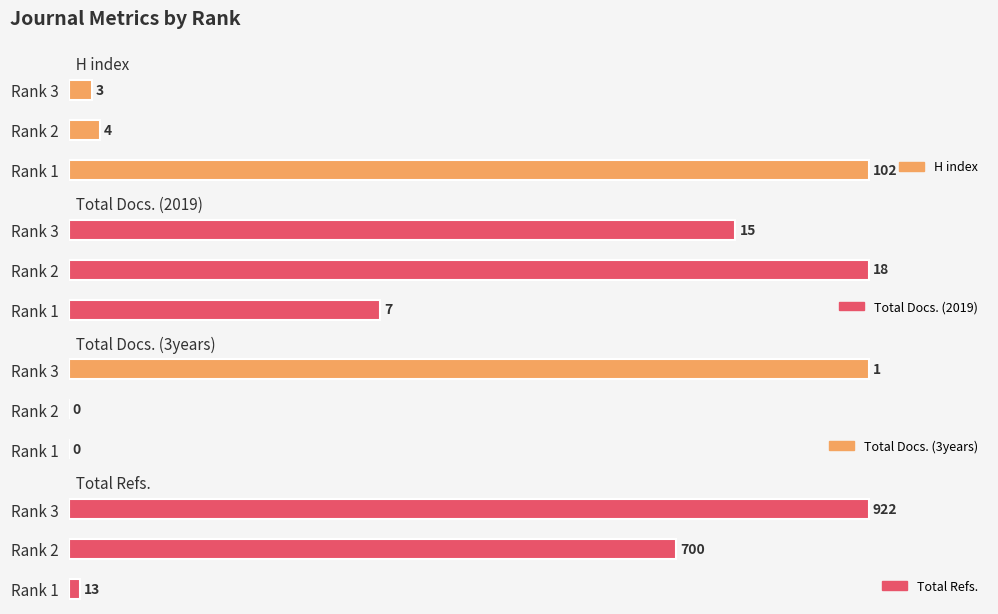

Reading left to right, list all the values displayed in this chart.

H index: Rank 1=102	Rank 2=4	Rank 3=3
Total Docs. (2019): Rank 1=7	Rank 2=18	Rank 3=15
Total Docs. (3years): Rank 1=0	Rank 2=0	Rank 3=1
Total Refs.: Rank 1=13	Rank 2=700	Rank 3=922